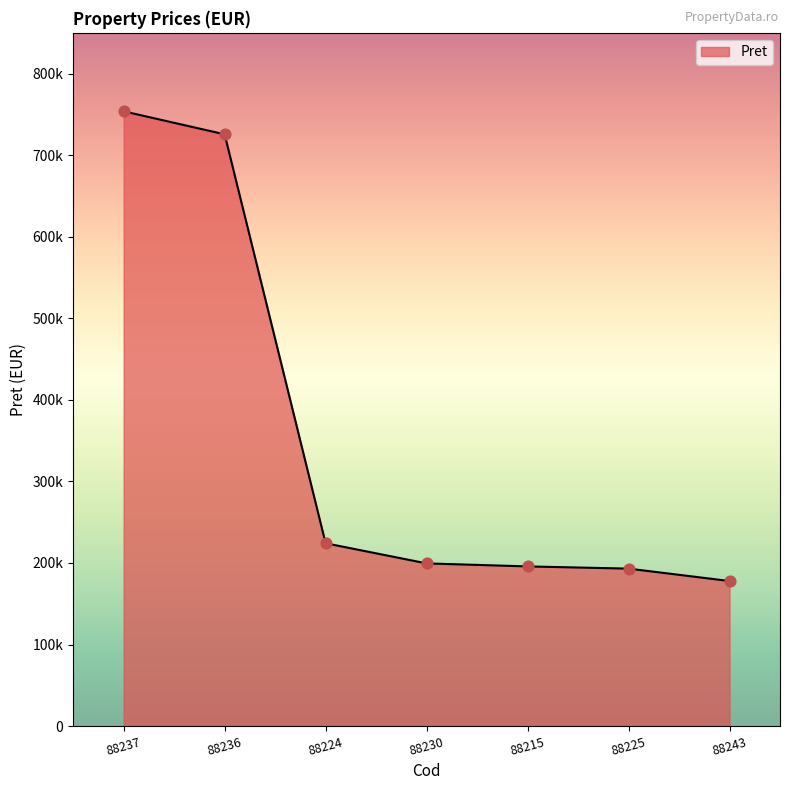

What is the ratio of the value at 88224 to the value at 88230?

1.1